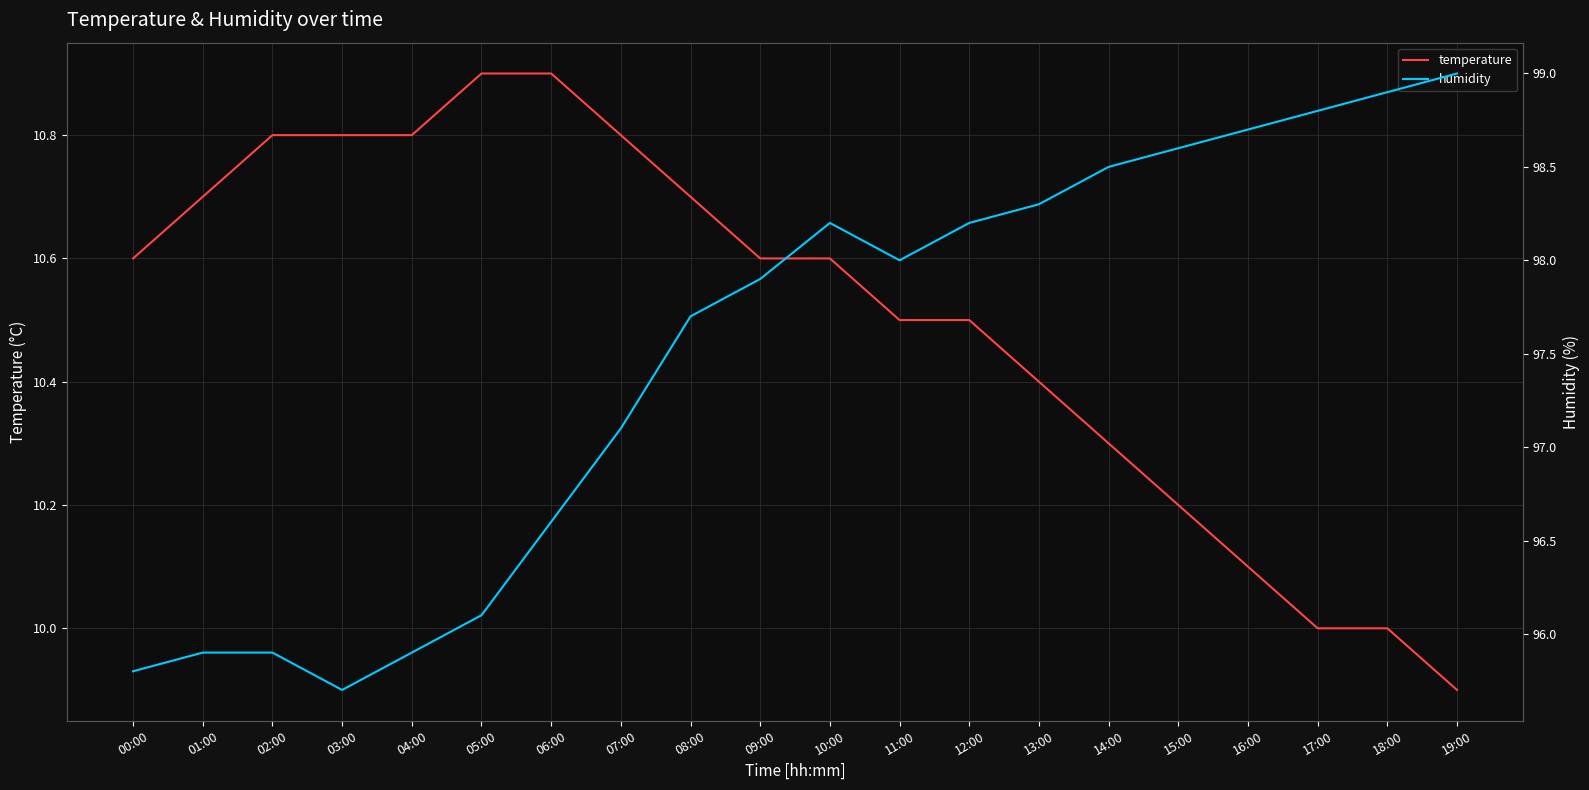

Is it true that humidity equals 130.8 at 10:00?

False